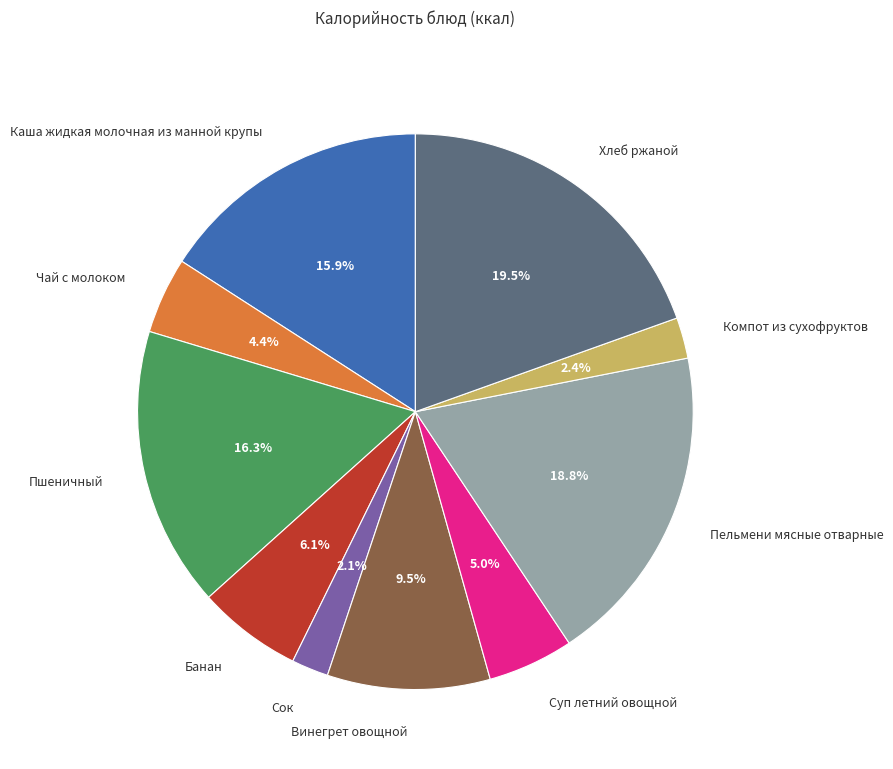

To the nearest percent, what percentage of the pie is Суп летний овощной?

5%